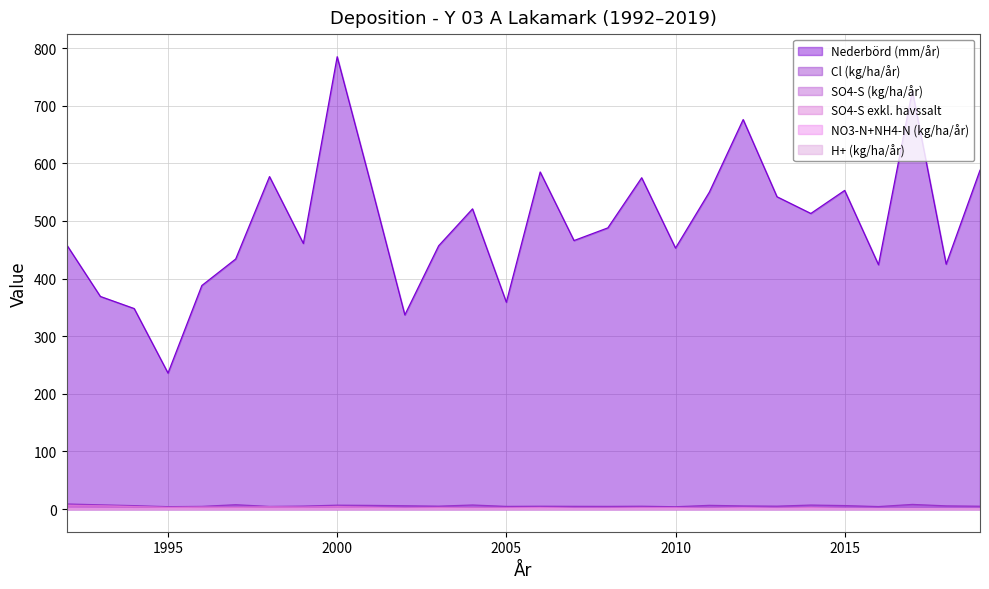

Rank the series at 1993 from lowest to highest value.

H+ (kg/ha/år), NO3-N+NH4-N (kg/ha/år), SO4-S exkl. havssalt, SO4-S (kg/ha/år), Cl (kg/ha/år), Nederbörd (mm/år)